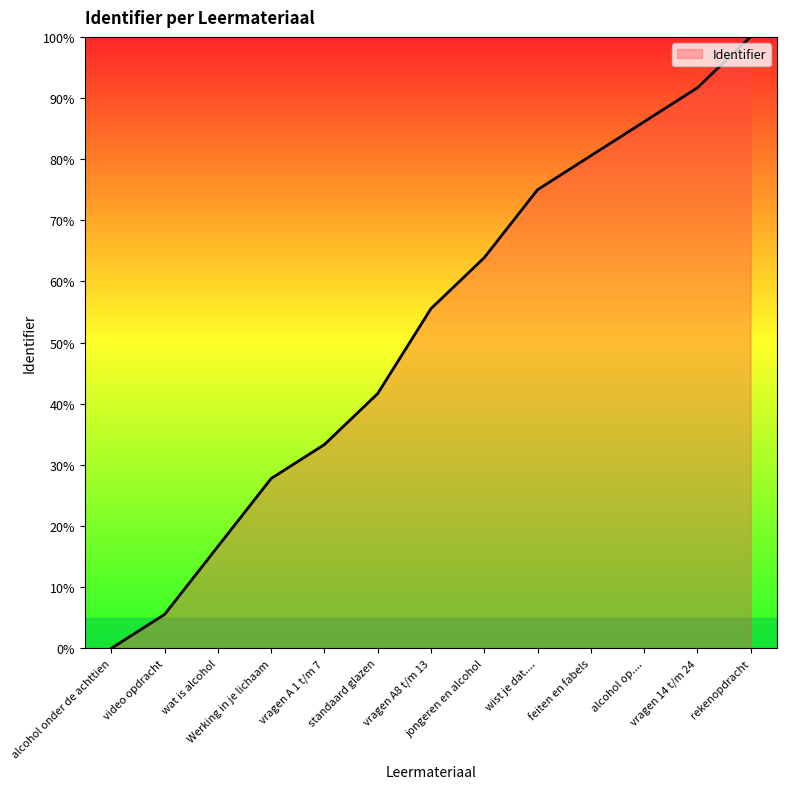

Which has a higher value, vragen A 1 t/m 7 or wat is alcohol?

vragen A 1 t/m 7